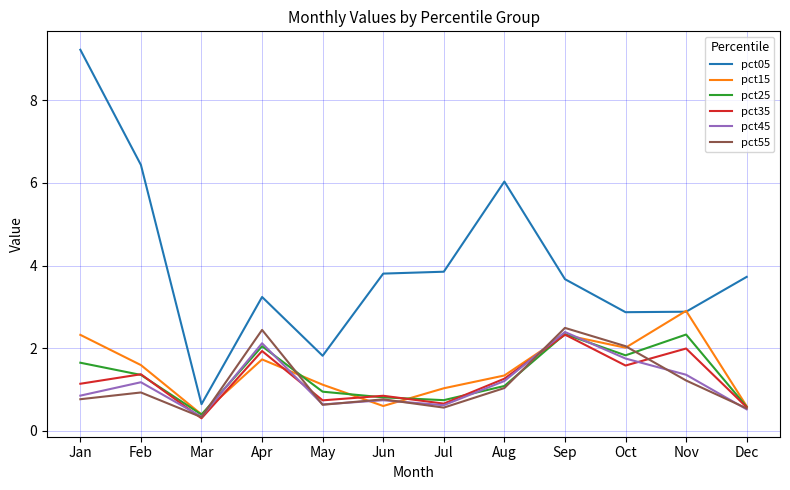

True or false: pct45 and pct05 cross at least once.

False